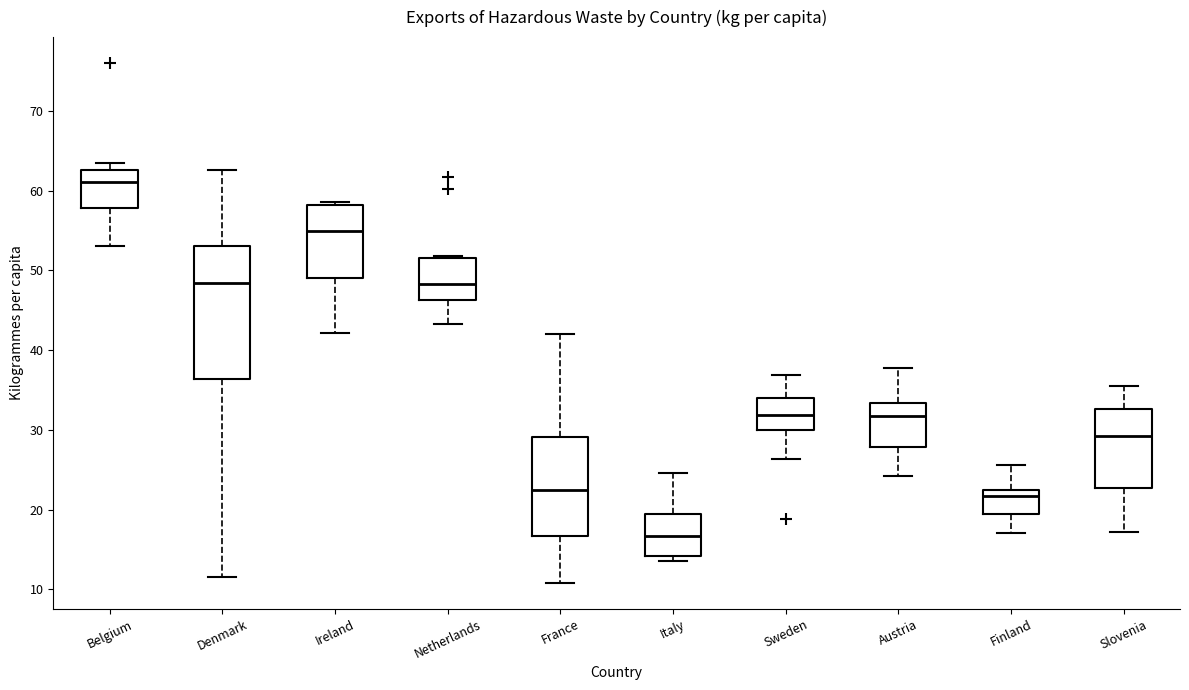

Which box has the lowest median line?

Italy